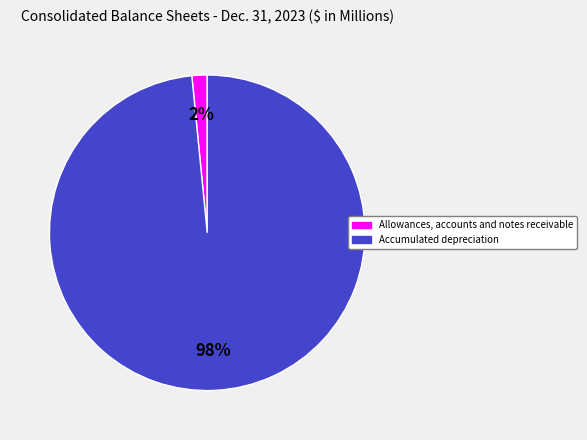

Count the number of slices in the pie.

2